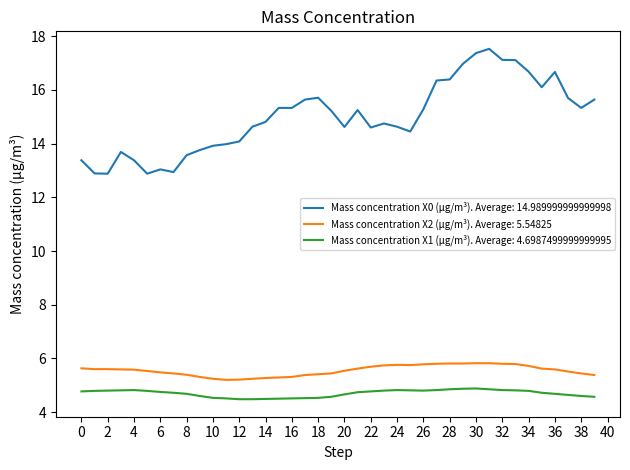

What is the greatest value displayed?

17.5